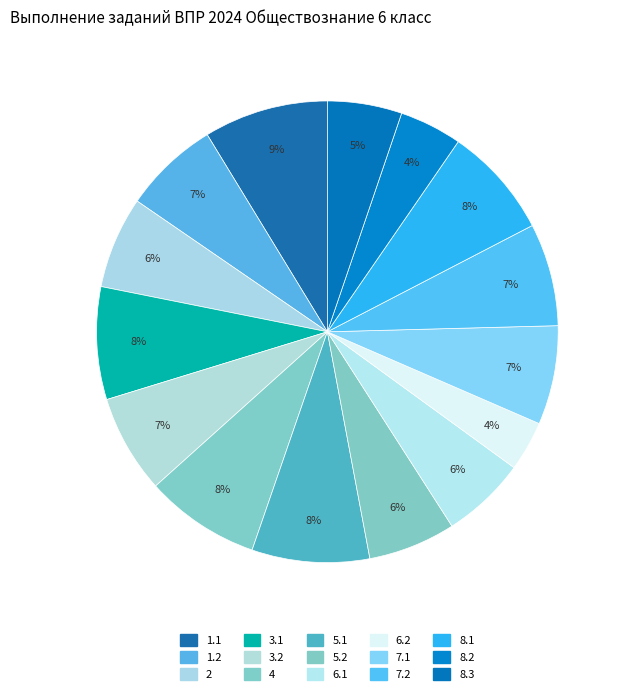

Which category has the biggest portion of the pie?

1.1